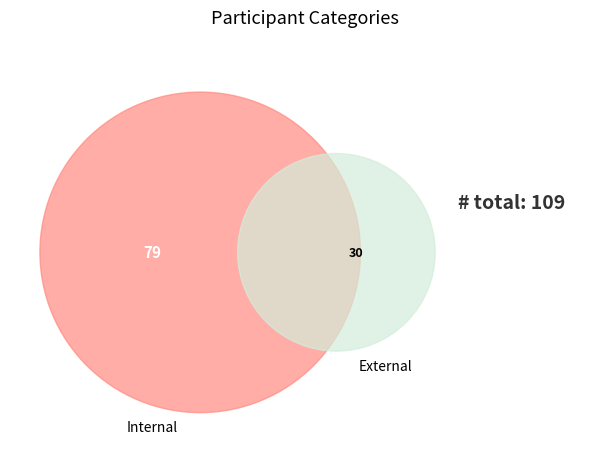

What is the change in value from Internal to External?

-49